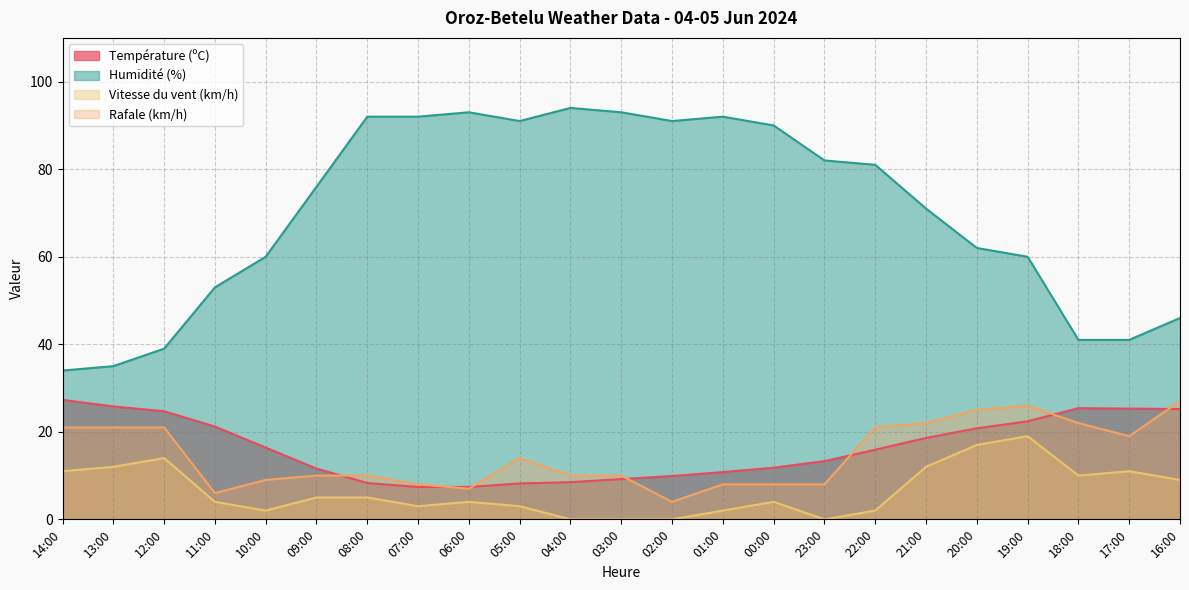

At 08:00, list the series in order from smallest to largest.

Vitesse du vent (km/h), Température (ºC), Rafale (km/h), Humidité (%)